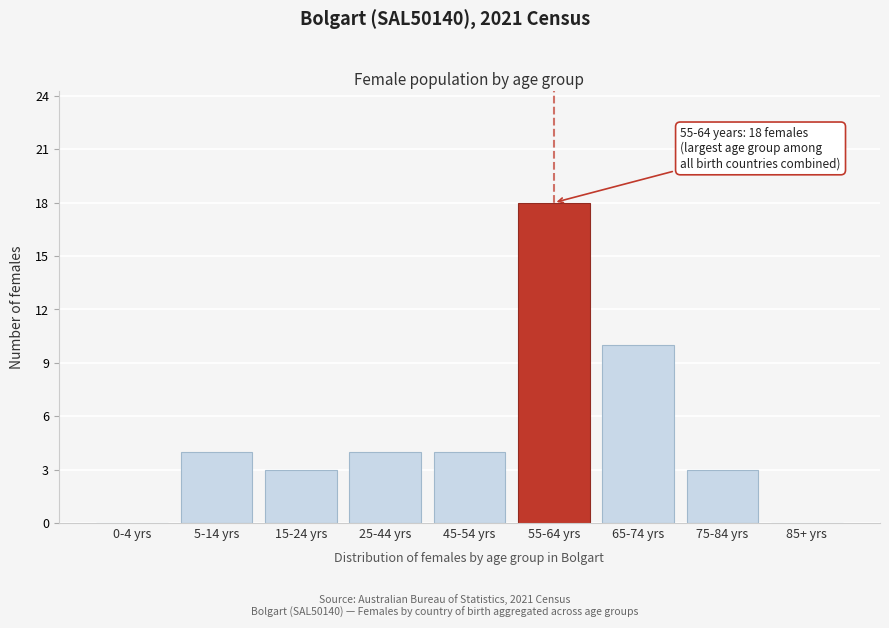

Reading left to right, transcribe all the data shown in this chart.

0-4 yrs=0	5-14 yrs=4	15-24 yrs=3	25-44 yrs=4	45-54 yrs=4	55-64 yrs=18	65-74 yrs=10	75-84 yrs=3	85+ yrs=0